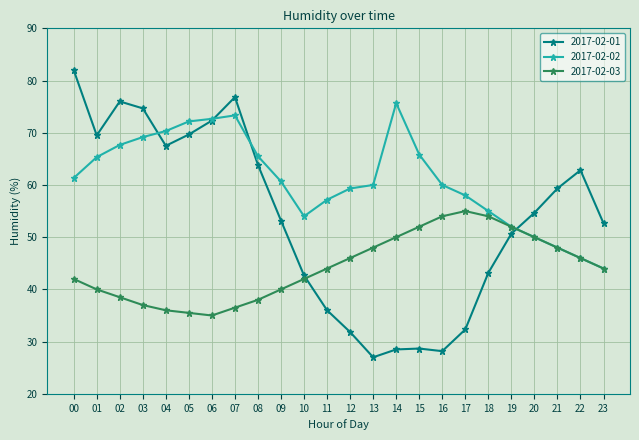

Rank the series at 08 from highest to lowest value.

2017-02-02, 2017-02-01, 2017-02-03